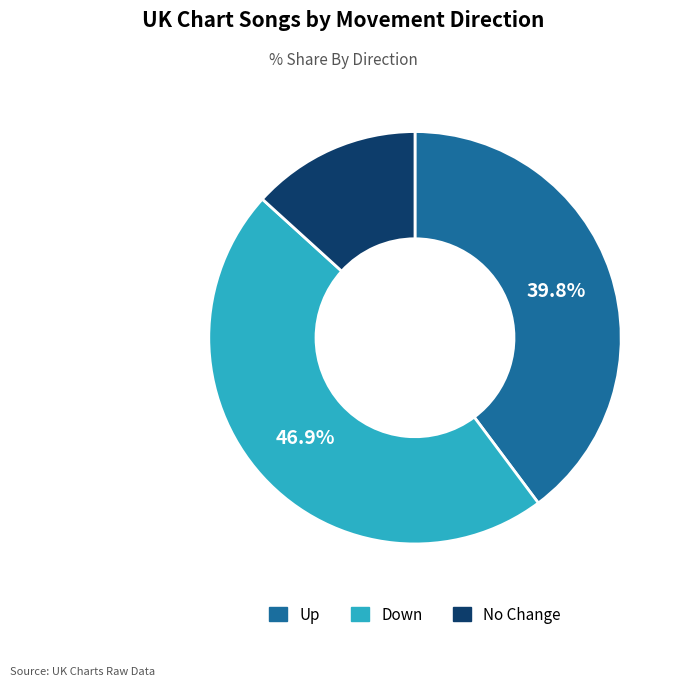

How many slices are in this pie chart?

3